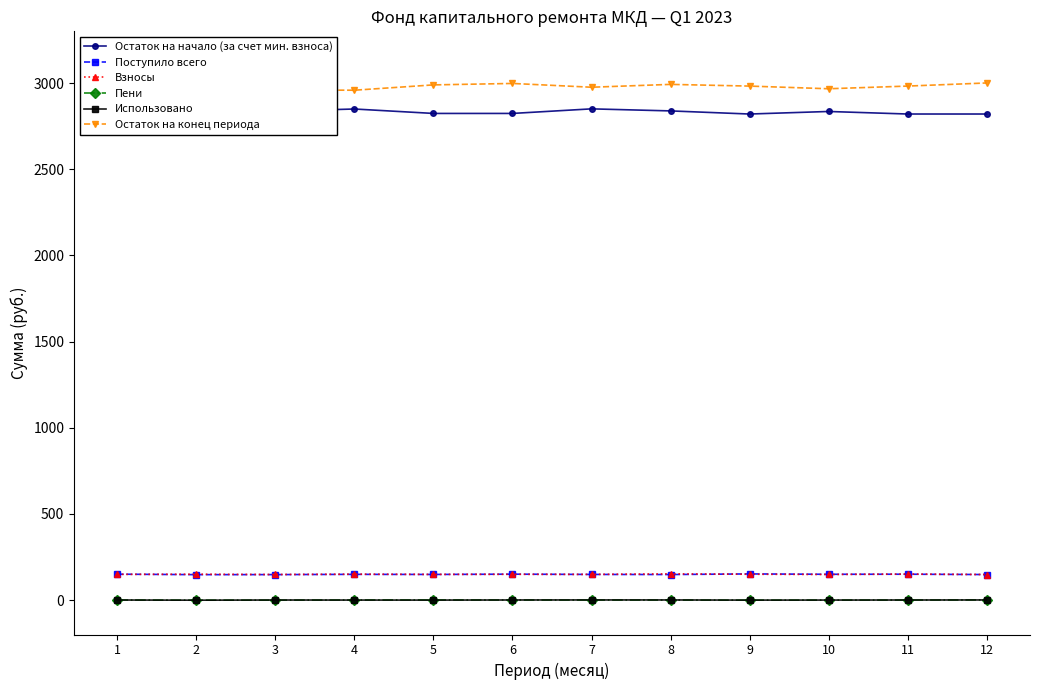

At how many categories does at least one series exceed 2225?

12